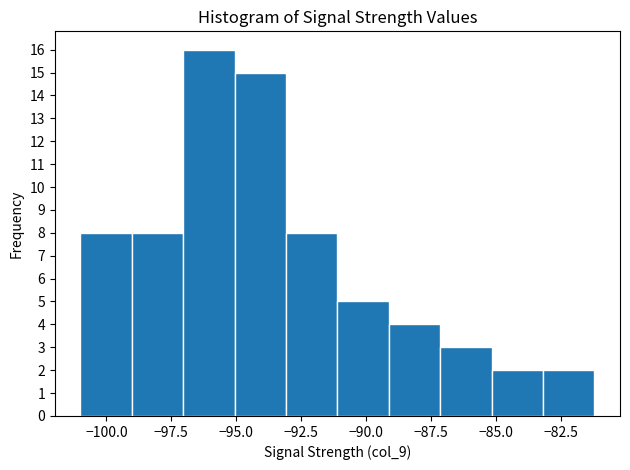

Around what value on the x-axis is the tallest bar? Give the approximate position of its centre, as read against the axis.

-96.0